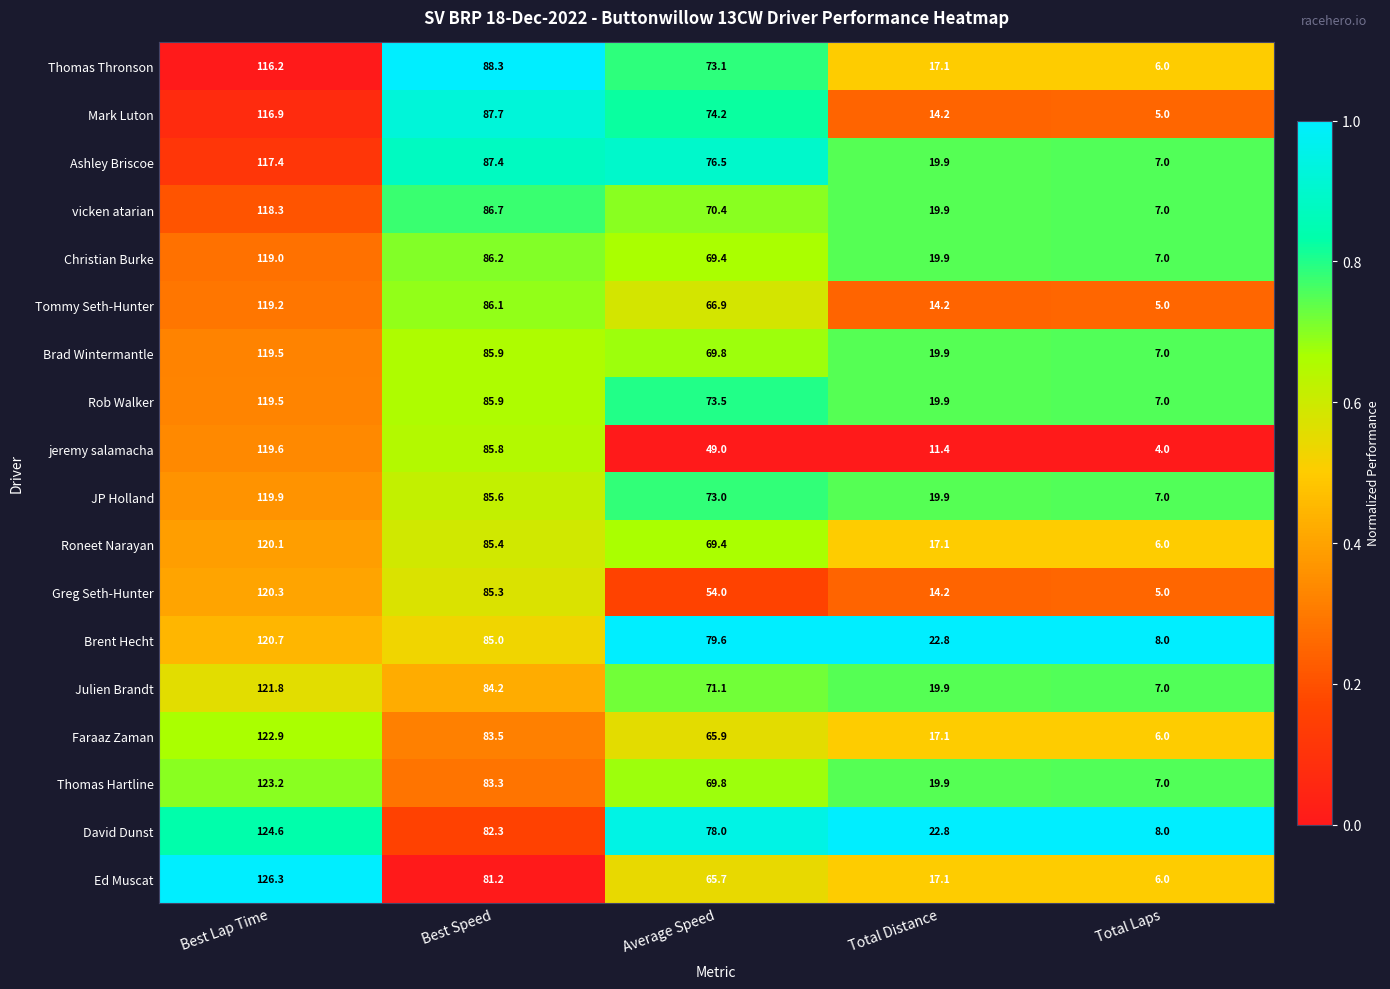

What is the total value across all series at Best Lap Time?

2165.4